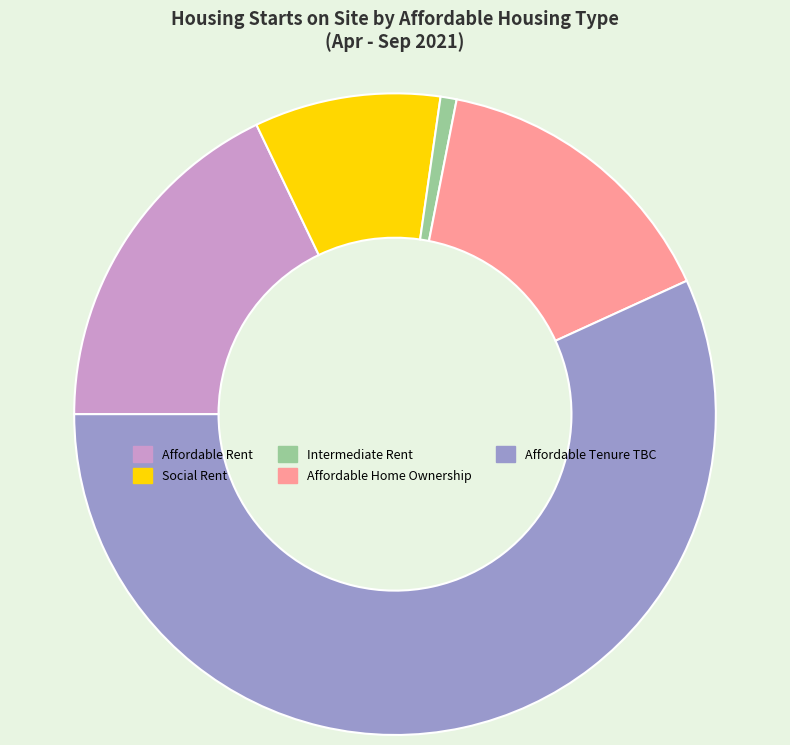

How many slices are in this pie chart?

5